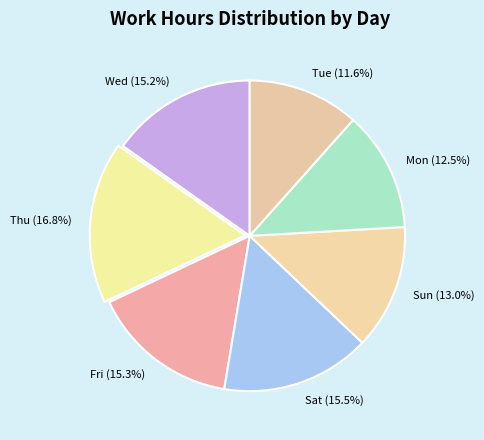

What is the smallest slice in the pie chart?

Tue